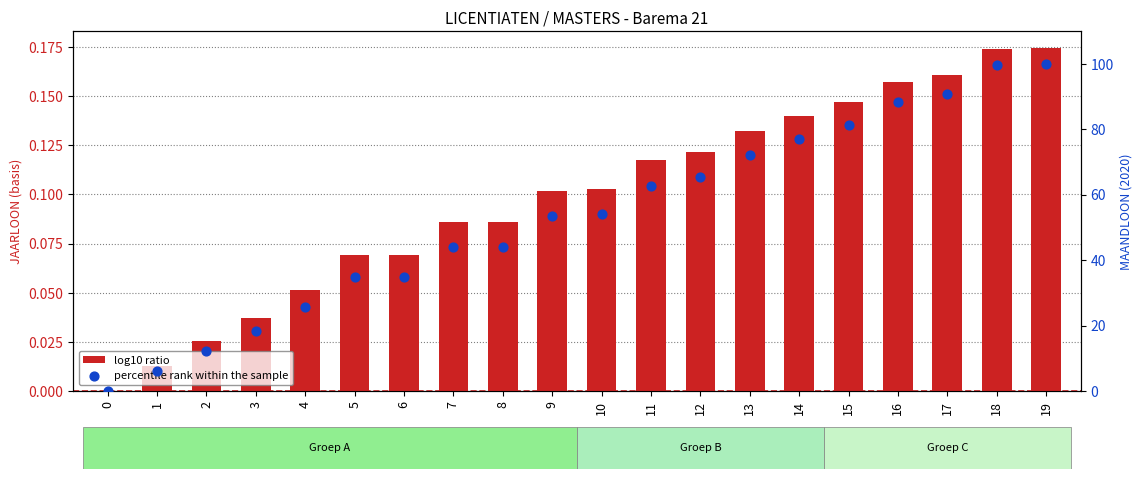

At which category is the sum across all series the highest?

19